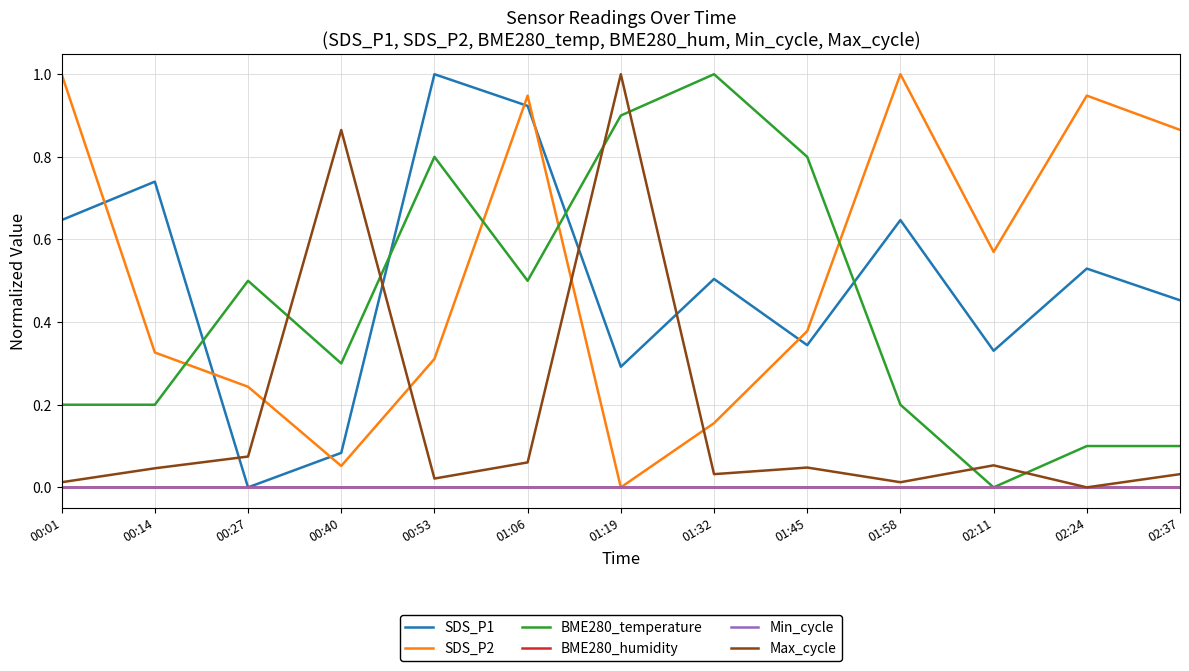

What is the maximum value for SDS_P1?

1.0